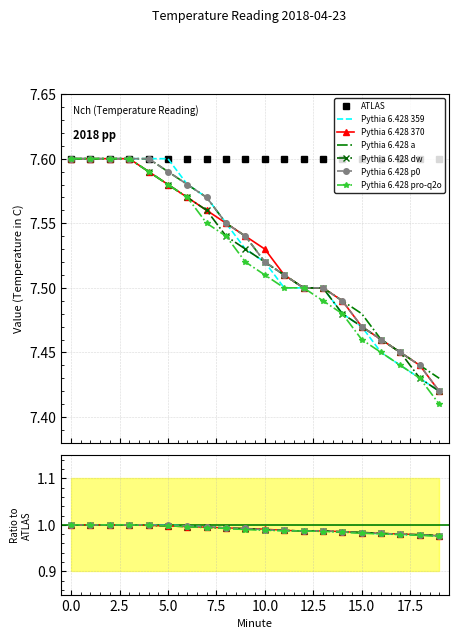

The value of Pythia 6.428 359 at 16 is 7.5. True or false?

True